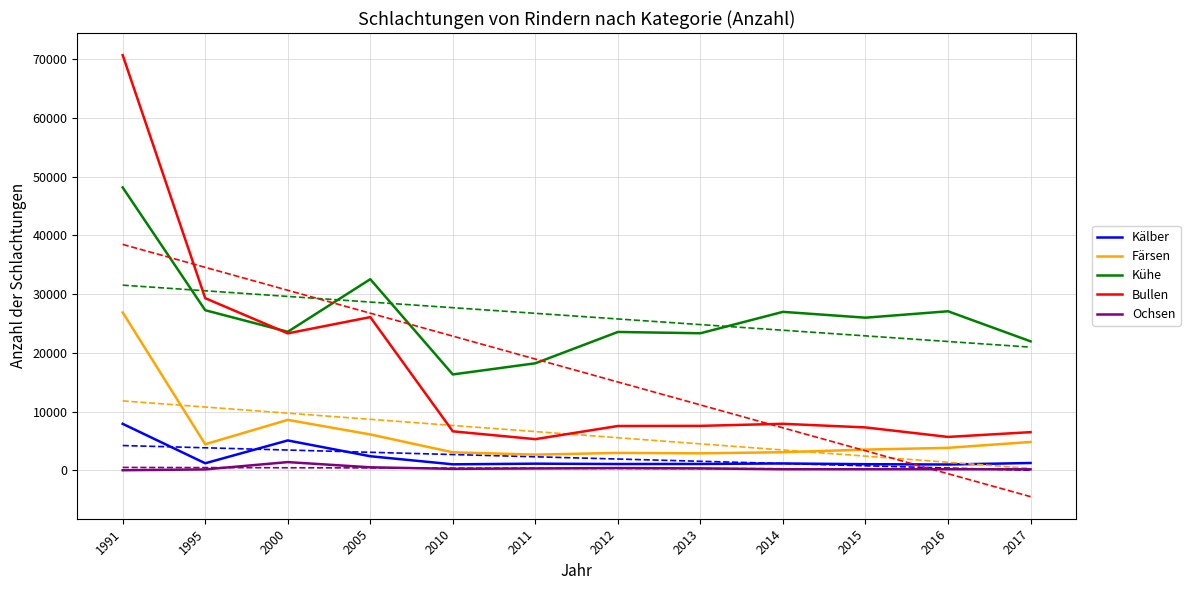

Rank the series at 2005 from highest to lowest value.

Kühe, Bullen, Färsen, Kälber, Ochsen